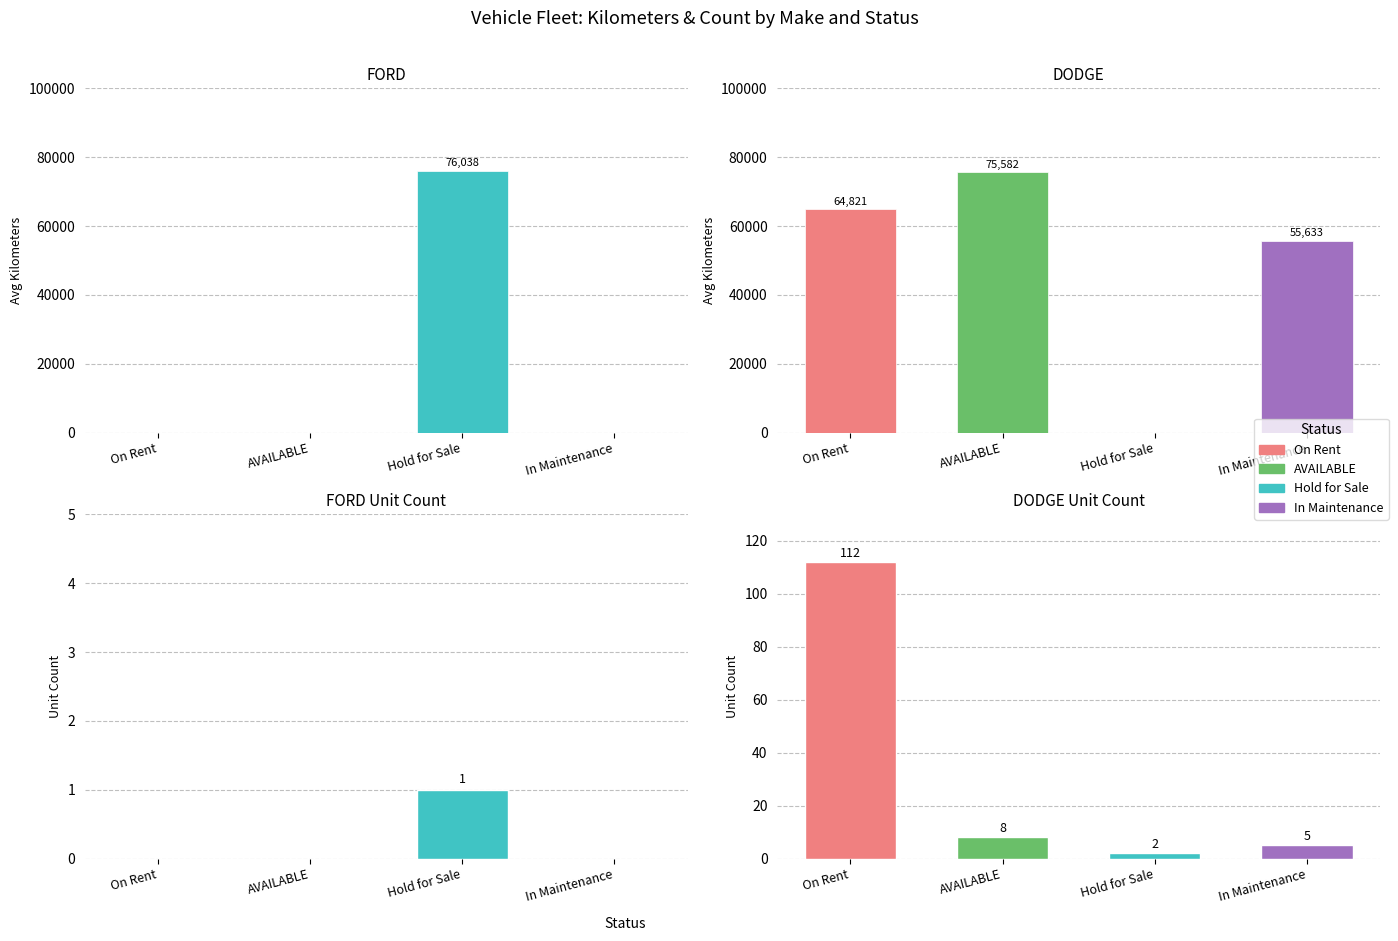

How many categories are shown in the chart?

4